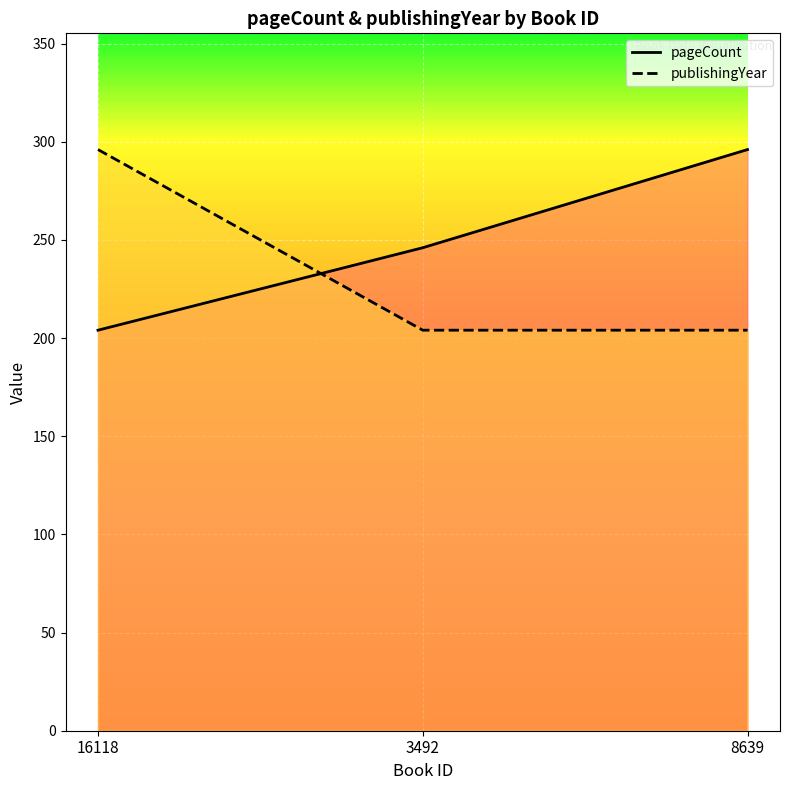

Which has a higher value, 8639 or 16118?

8639